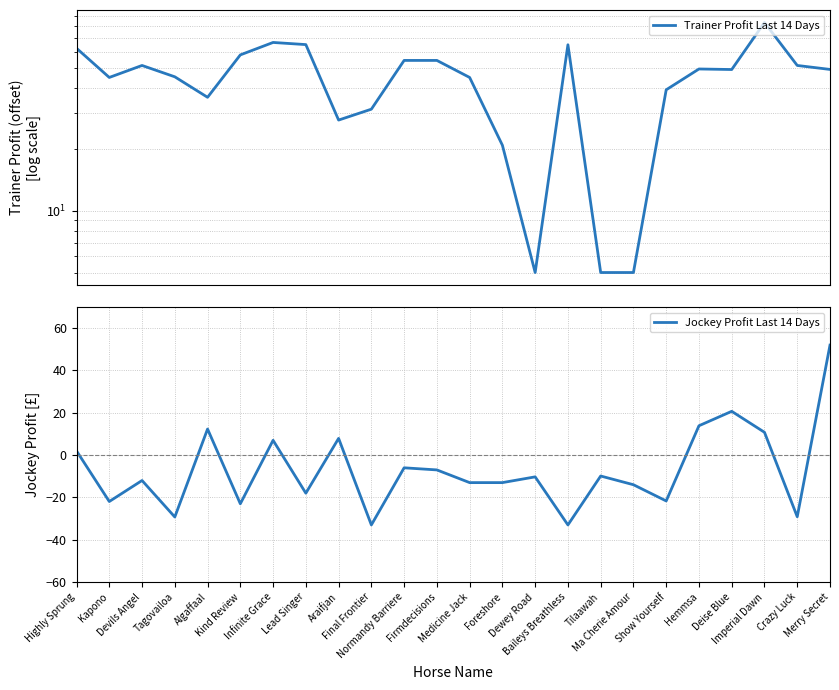

Reading left to right, what are all the values shown in this chart?

Trainer Profit Last 14 Days: Highly Sprung=62.5	Kapono=45.0	Devils Angel=51.5	Tagovailoa=45.3	Algaffaal=36.0	Kind Review=58.0	Infinite Grace=66.7	Lead Singer=65.1	Araifjan=27.8	Final Frontier=31.5	Normandy Barriere=54.5	Firmdecisions=54.5	Medicine Jack=45.0	Foreshore=21.0	Dewey Road=5.0	Baileys Breathless=65.0	Tilaawah=5.0	Ma Cherie Amour=5.0	Show Yourself=39.1	Hemmsa=49.5	Deise Blue=49.2	Imperial Dawn=83.5	Crazy Luck=51.5	Merry Secret=49.2
Jockey Profit Last 14 Days: Highly Sprung=2.0	Kapono=-21.9	Devils Angel=-12.0	Tagovailoa=-29.2	Algaffaal=12.3	Kind Review=-23.0	Infinite Grace=7.0	Lead Singer=-18.0	Araifjan=7.9	Final Frontier=-33.0	Normandy Barriere=-6.0	Firmdecisions=-7.0	Medicine Jack=-13.0	Foreshore=-13.0	Dewey Road=-10.3	Baileys Breathless=-33.0	Tilaawah=-9.9	Ma Cherie Amour=-14.0	Show Yourself=-21.7	Hemmsa=13.9	Deise Blue=20.7	Imperial Dawn=10.8	Crazy Luck=-29.1	Merry Secret=52.0